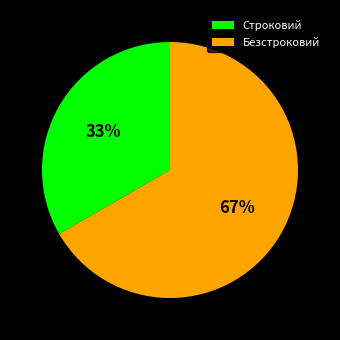

Combined, do Безстроковий and Строковий account for over 50%?

Yes